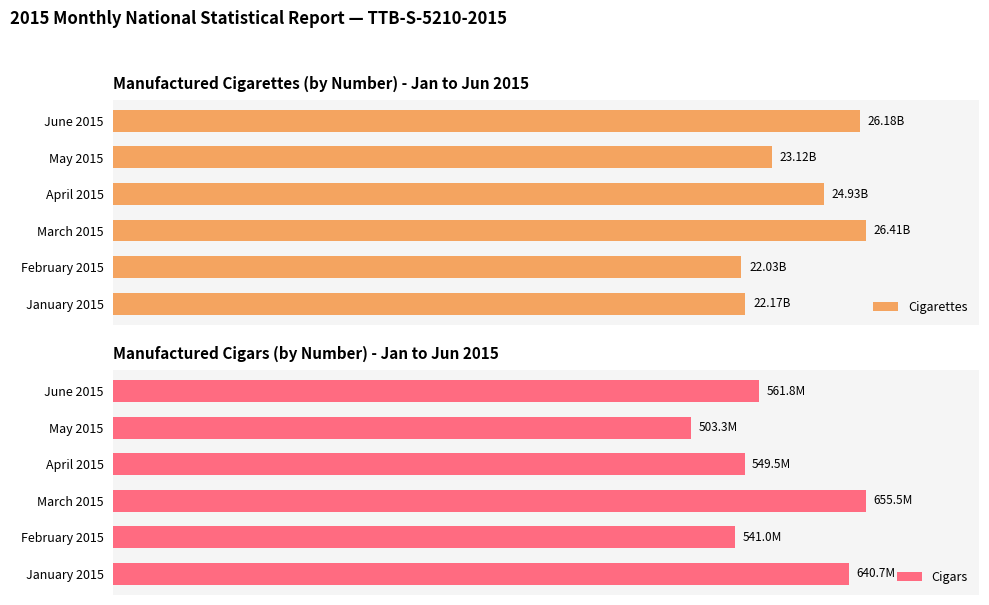

How many data points in Cigars are less than 85?

3